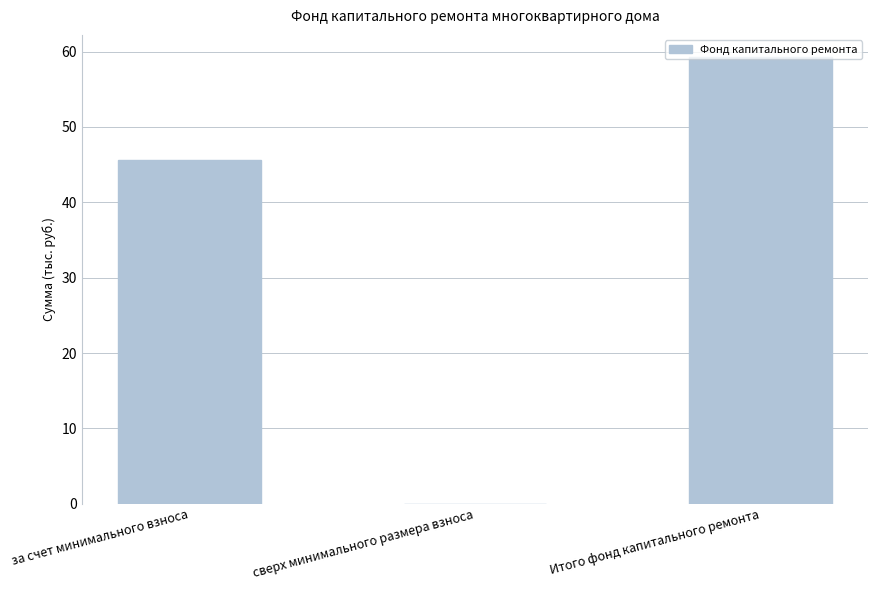

What is the sum of the values at сверх минимального размера взноса and Итого фонд капитального ремонта?

59.3